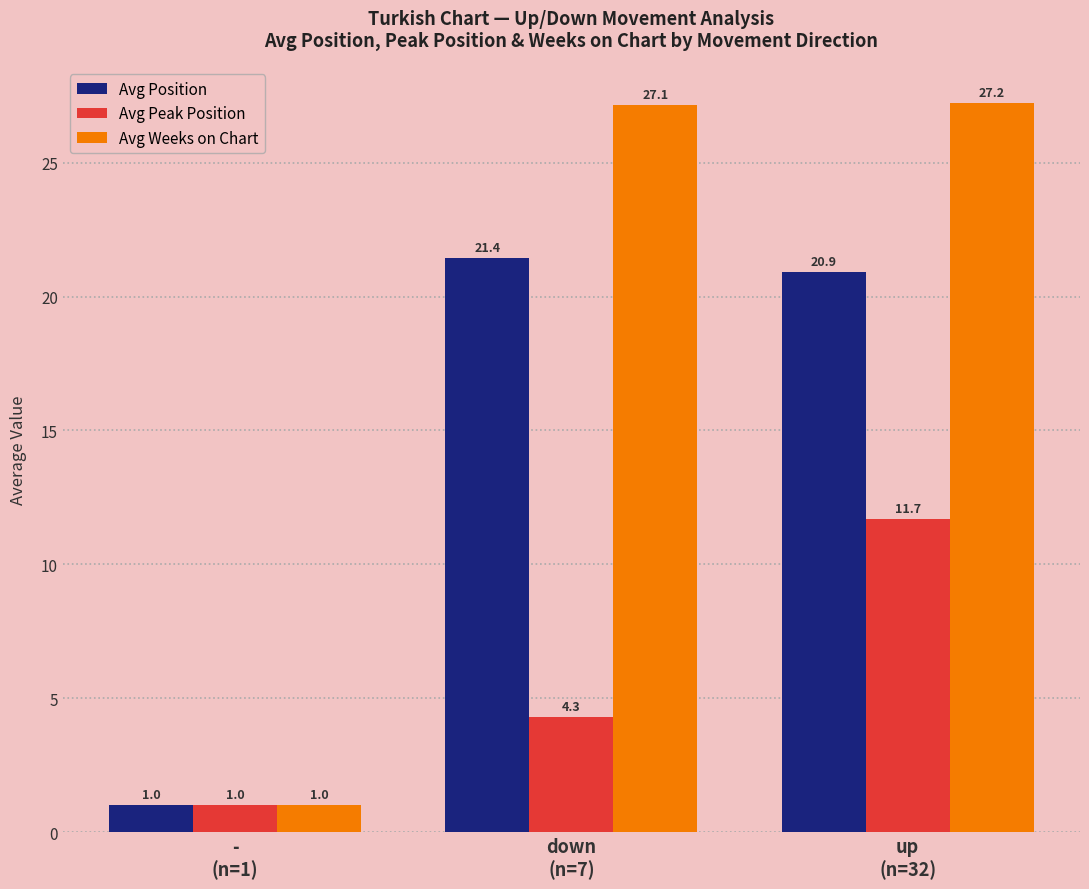

At how many categories does at least one series exceed 8?

2